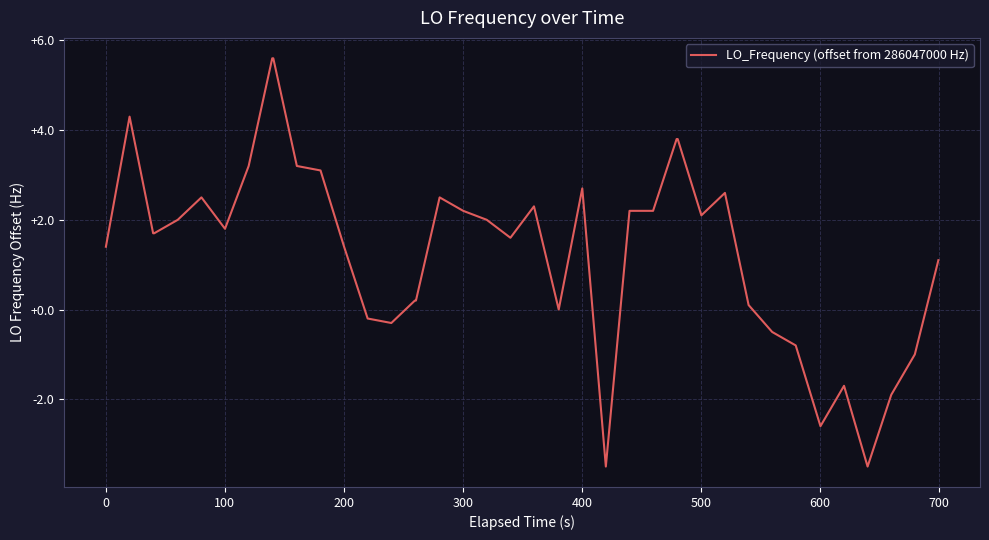

What is the greatest value displayed?

5.6